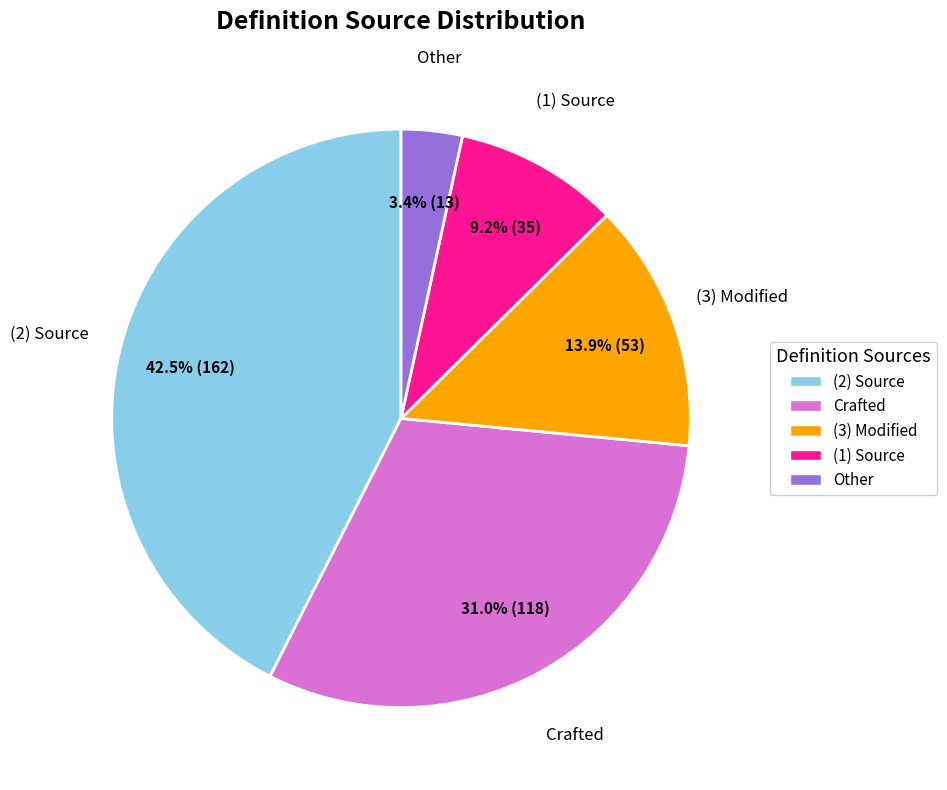

What is the largest slice in the pie chart?

(2) Source